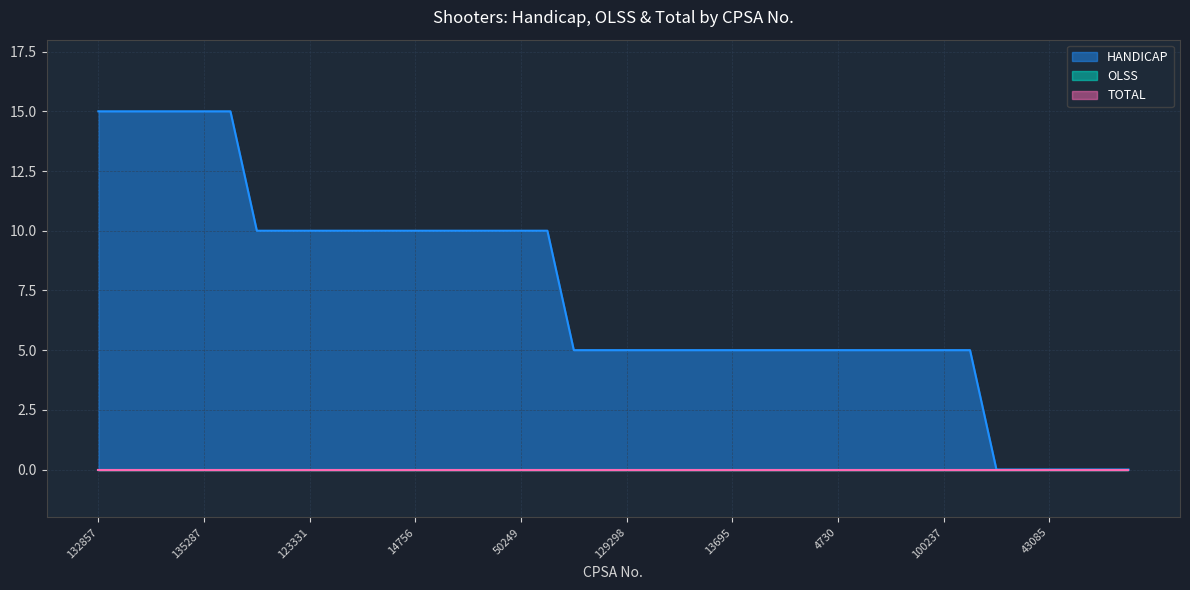

What is the sum of the HANDICAP values at 129290 and 101732?

20